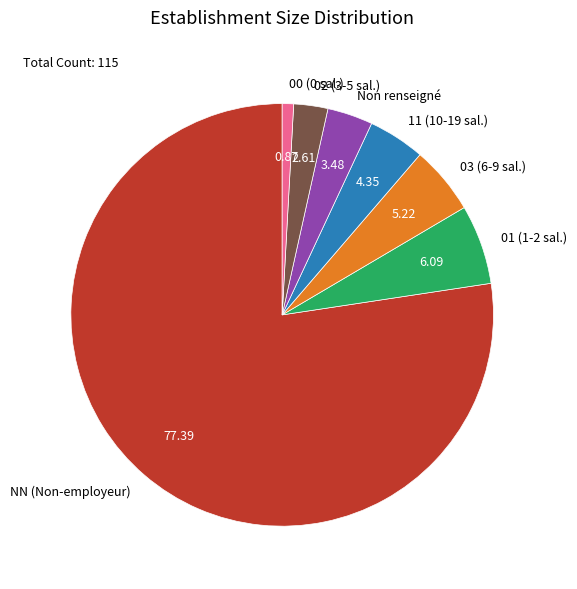

Which category accounts for the majority?

NN (Non-employeur)